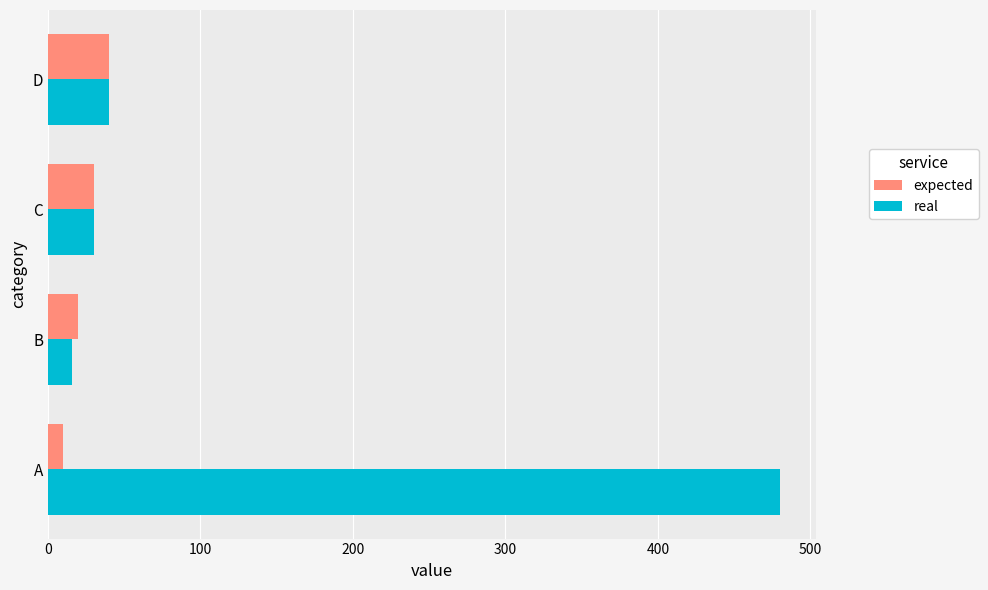

How many distinct data groups are displayed?

2